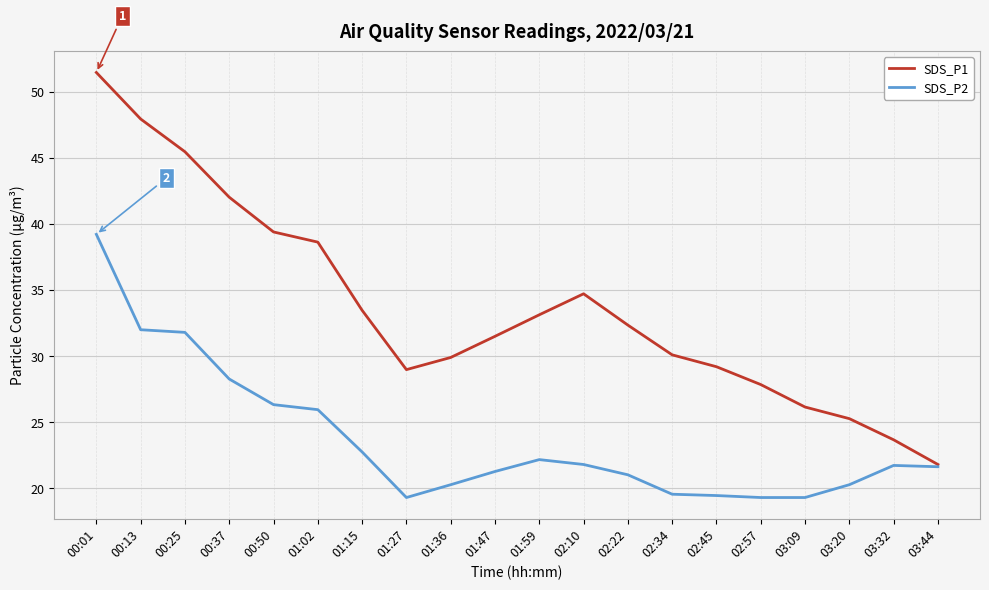

What is the difference between the maximum and minimum values in the SDS_P2 series?

19.9